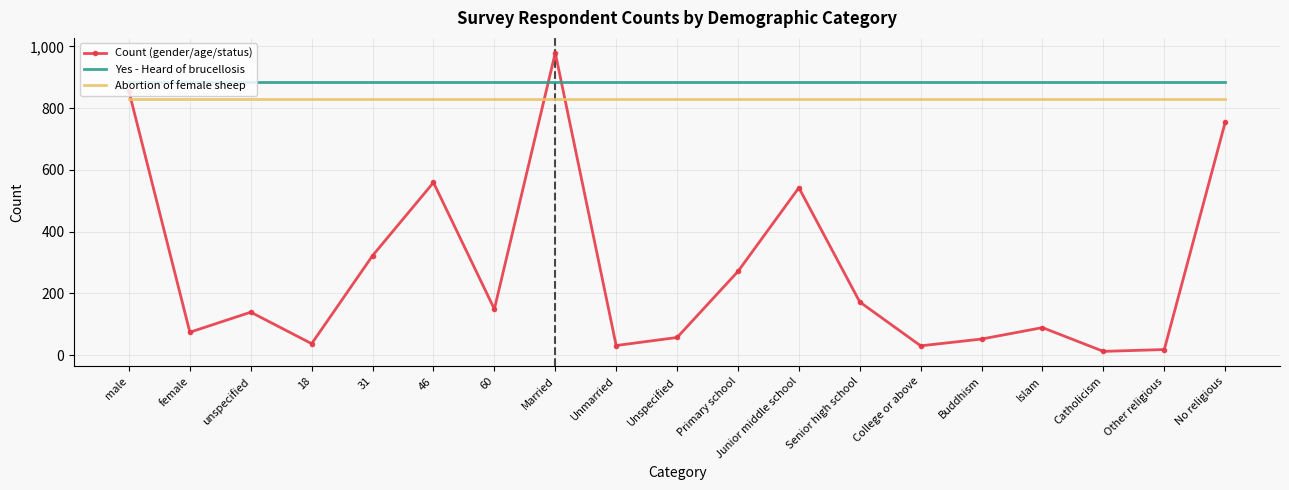

What is the difference between the highest and lowest values at Unspecified?

826